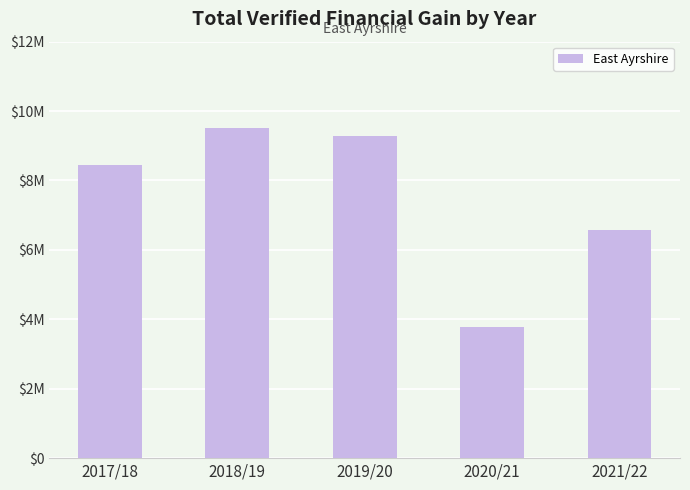

What value does the data have at 2019/20?

9285290.0